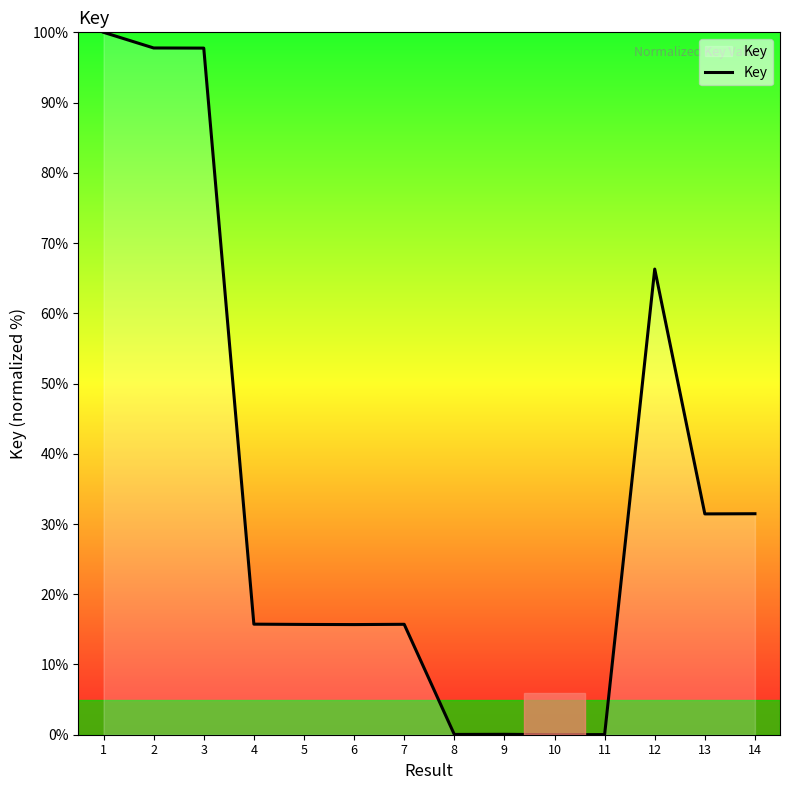

Where is the data nearest to the value 50?

12